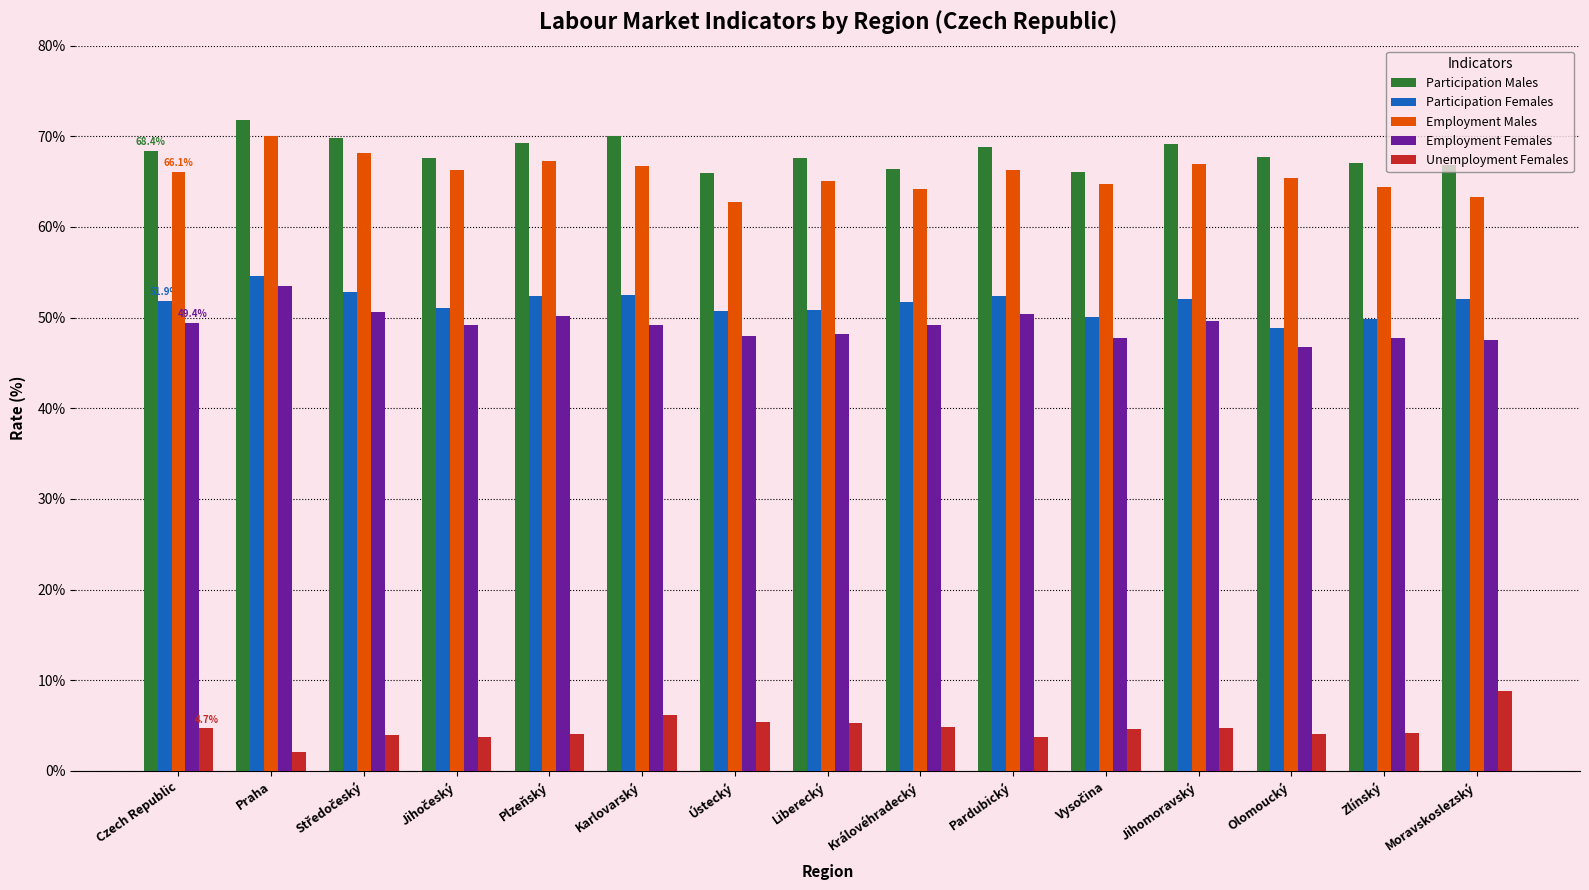

Are the bars grouped side by side (vs. stacked)?

Yes